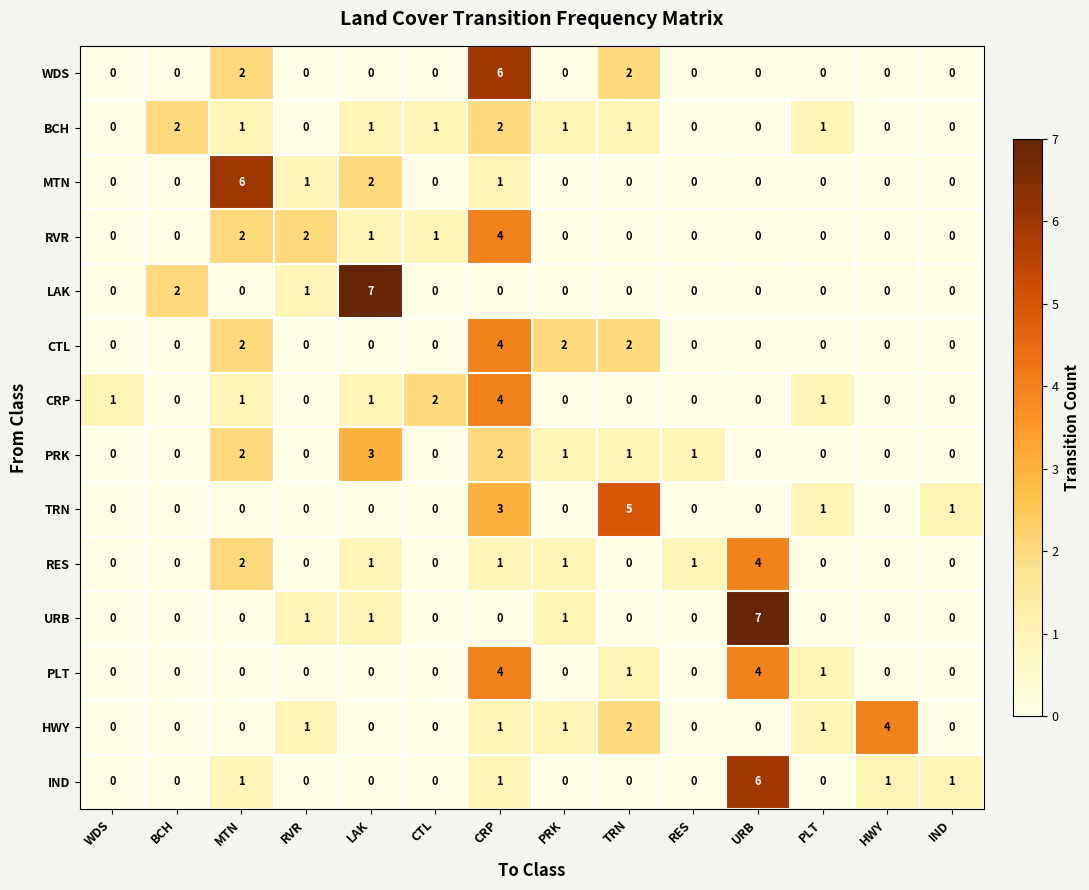

True or false: PLT has a value of 0 at WDS.

True